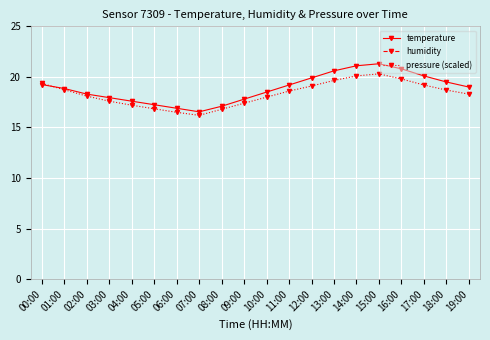

Is the value of humidity at 15:00 greater than the value of temperature at 04:00?

Yes